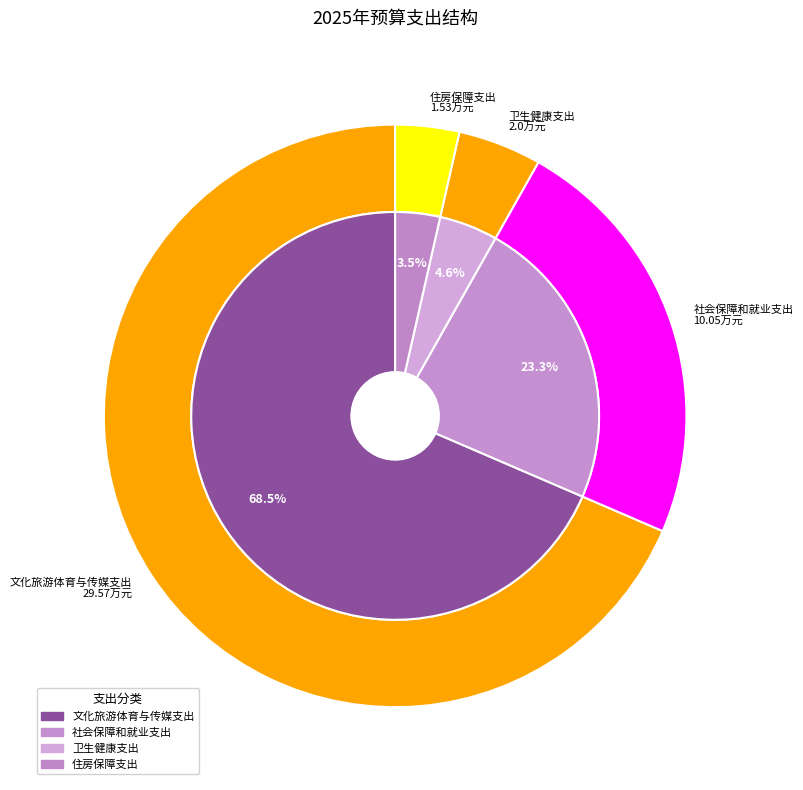

To the nearest percent, what is the combined percentage of 卫生健康支出 and 住房保障支出?

8%